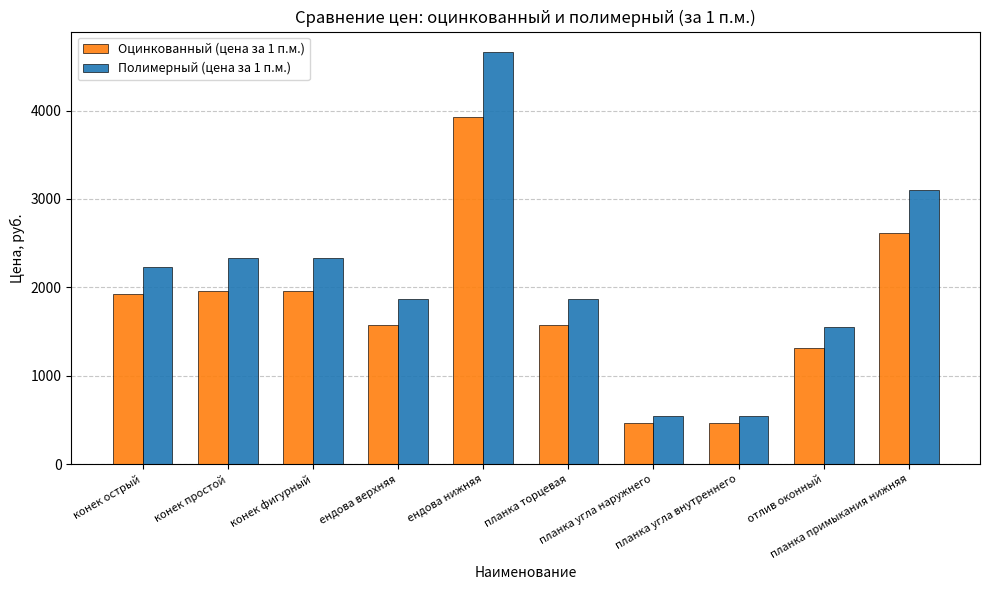

List the series in order of their peak value, highest first.

Полимерный (цена за 1 п.м.), Оцинкованный (цена за 1 п.м.)